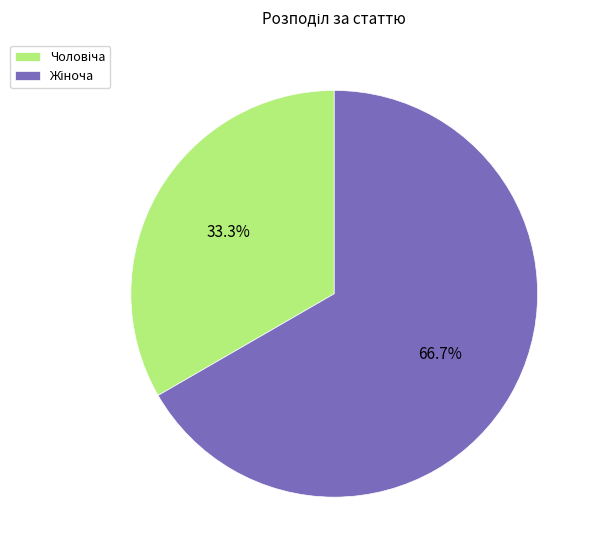

Does any single category account for the majority?

Yes